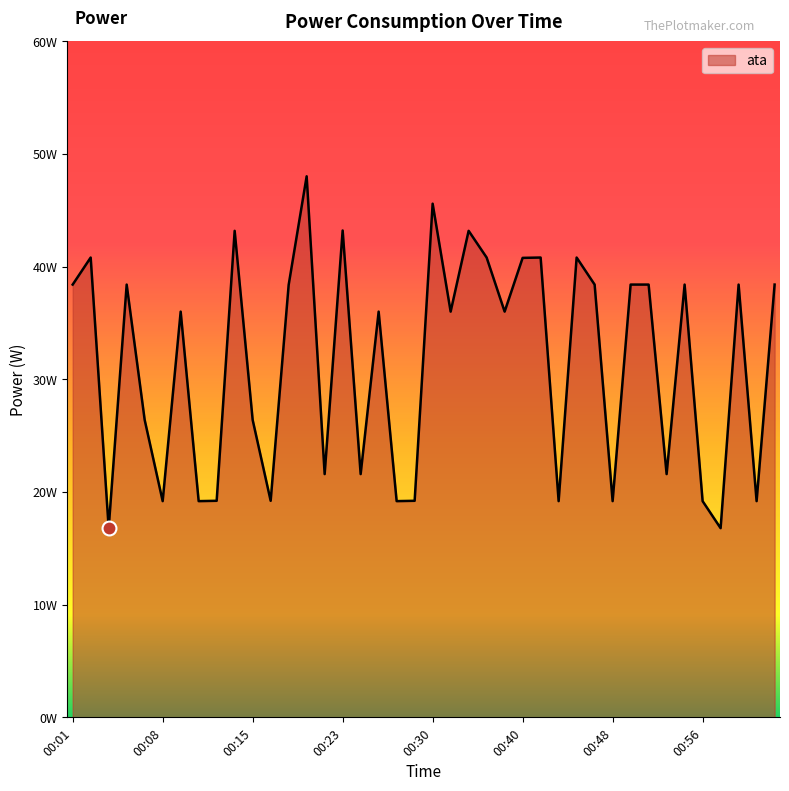

True or false: there are more than 1 points higher than both neighbors.

True